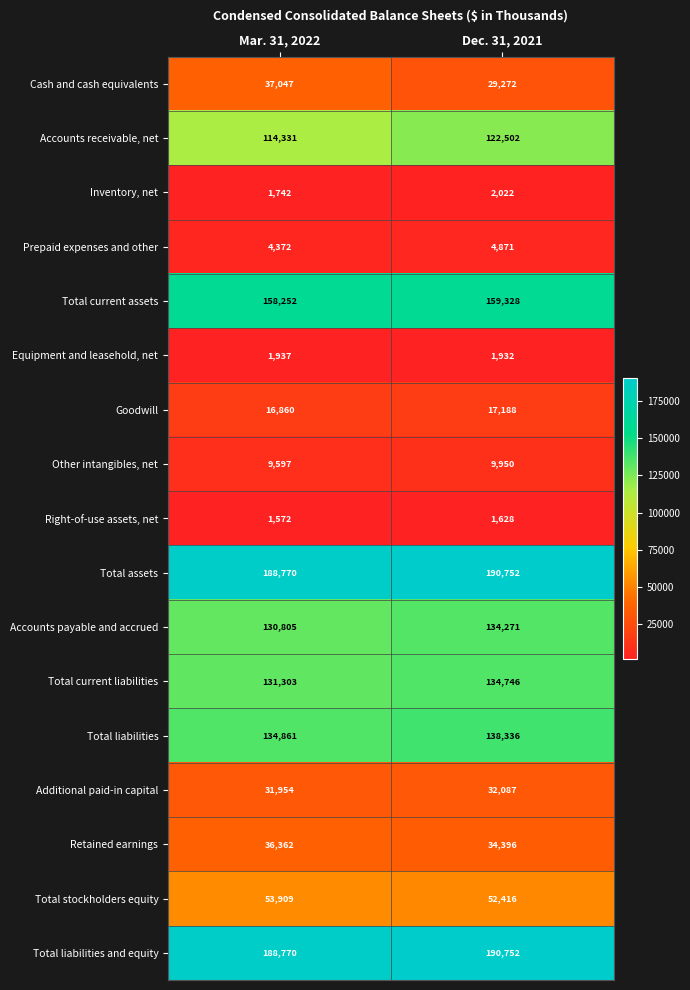

Read the Accounts receivable, net value at Dec. 31, 2021.

122502